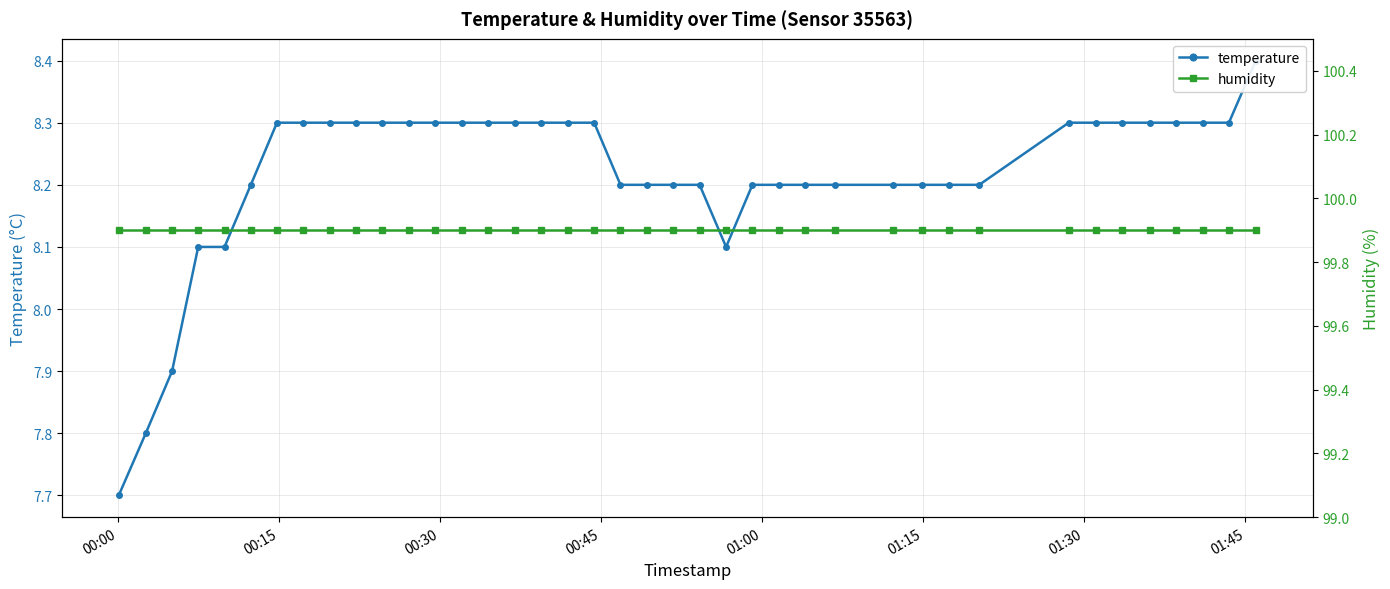

Is the value of temperature at 36 greater than the value of humidity at 00:45?

No